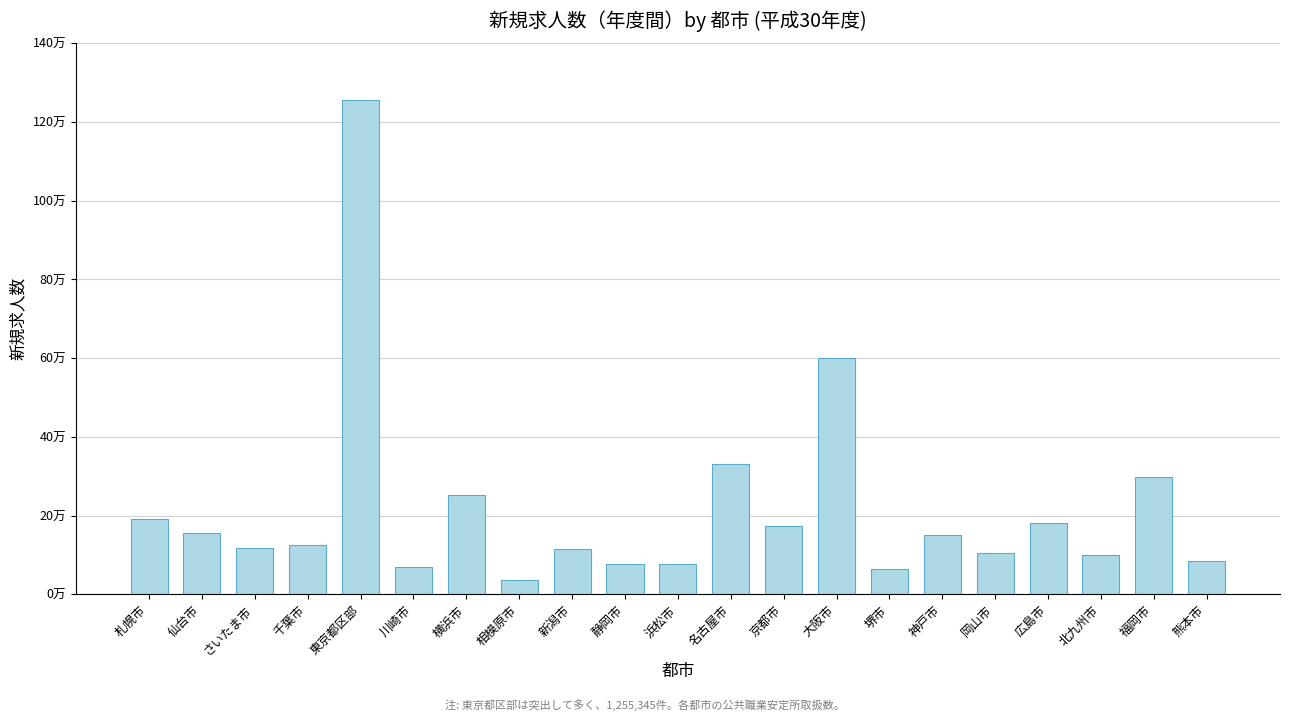

Reading left to right, list all the values displayed in this chart.

190122	155045	118366	124804	1255345	70343	251445	36044	114184	77824	77639	331136	173495	599463	64950	150834	105408	181159	99223	297279	83910